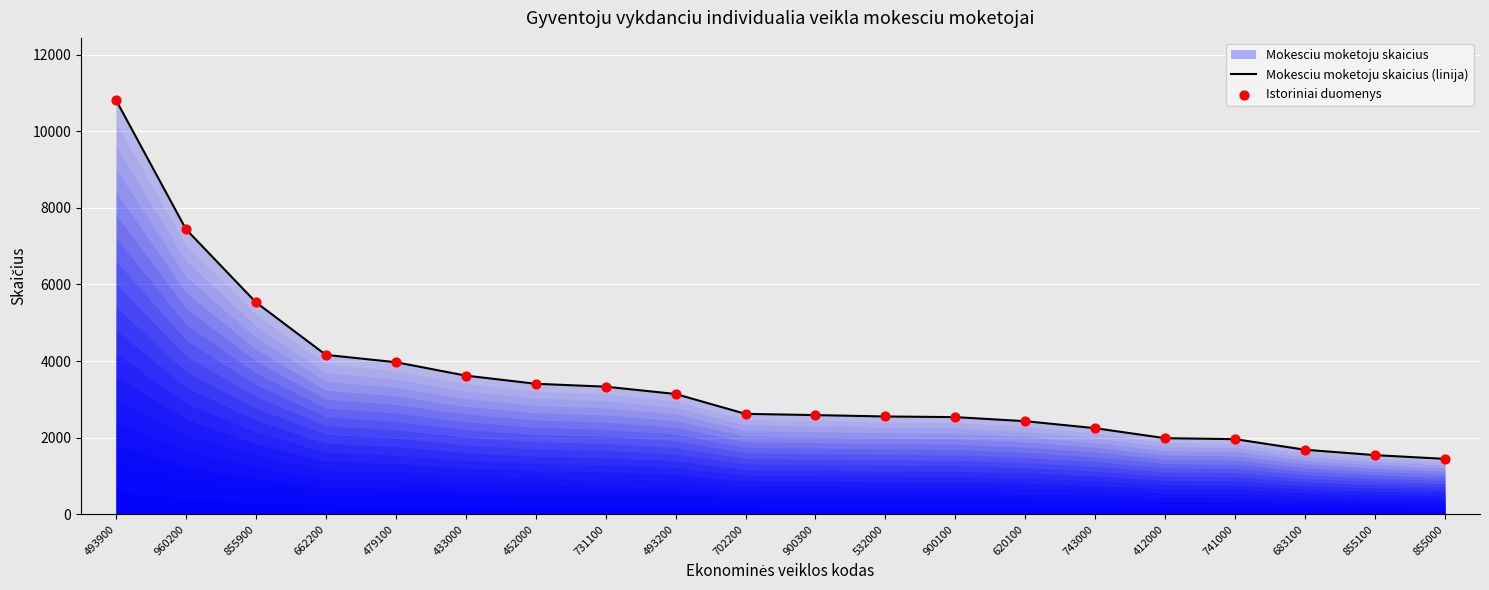

Is the value of Istoriniai duomenys at 731100 greater than the value of Mokesciu moketoju skaicius (linija) at 855000?

Yes